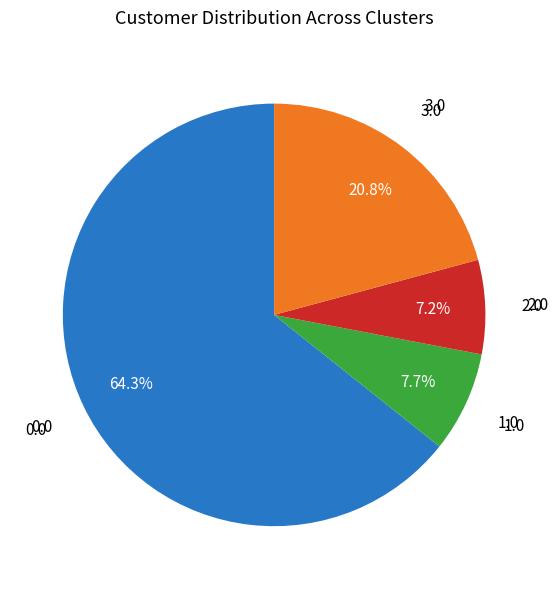

Is there a majority slice in this chart?

Yes